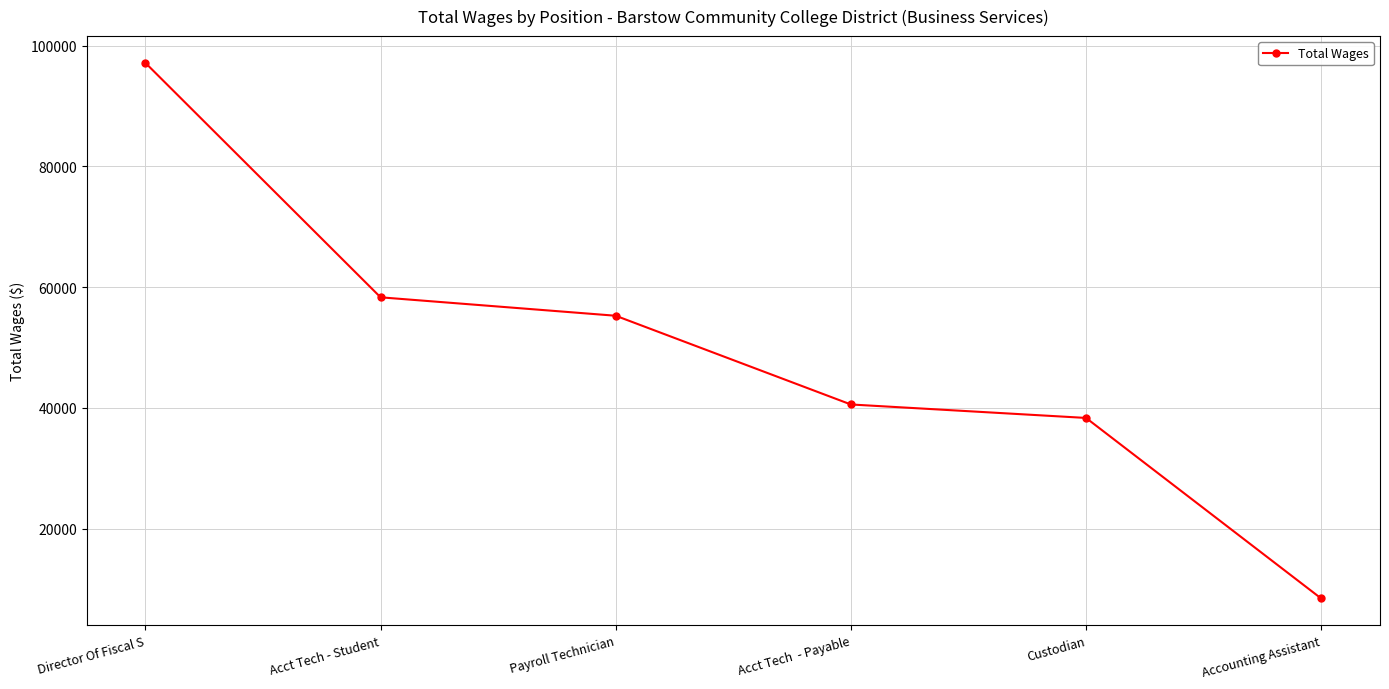

How many data points are less than 55273?

3